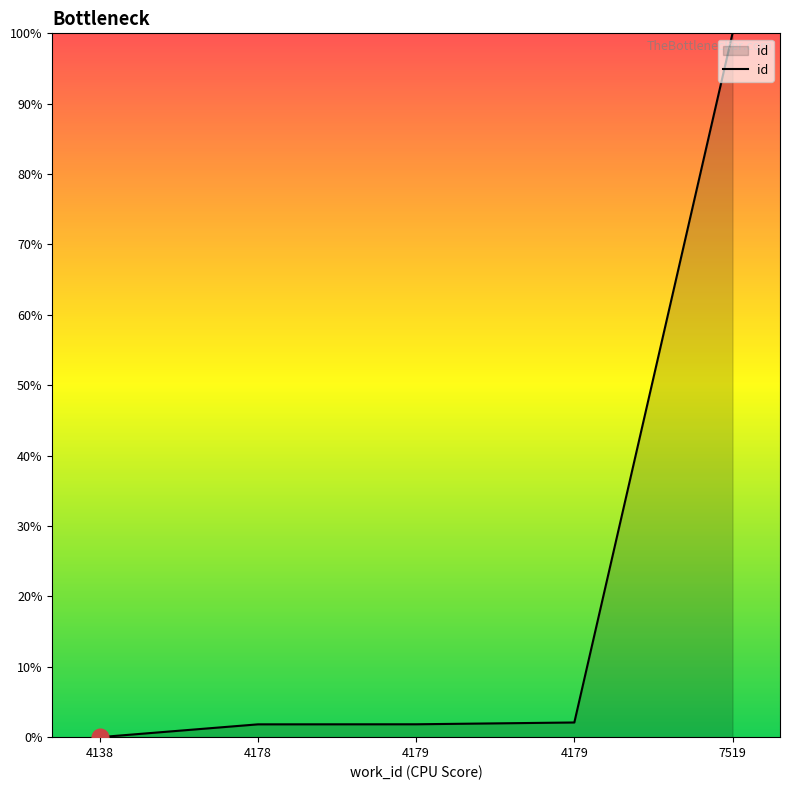

Which category has the lowest value across all series?

4138